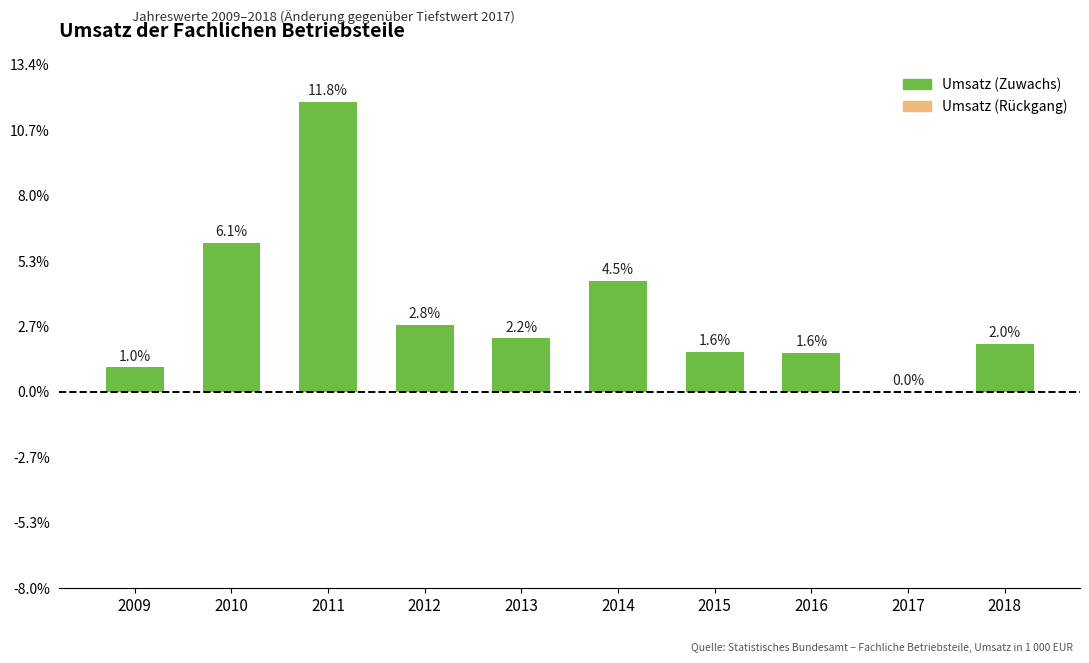

Reading right to left, extract all data points from this chart.

367334	0	295575	308371	847386	408551	515007	2217170	1136581	186988